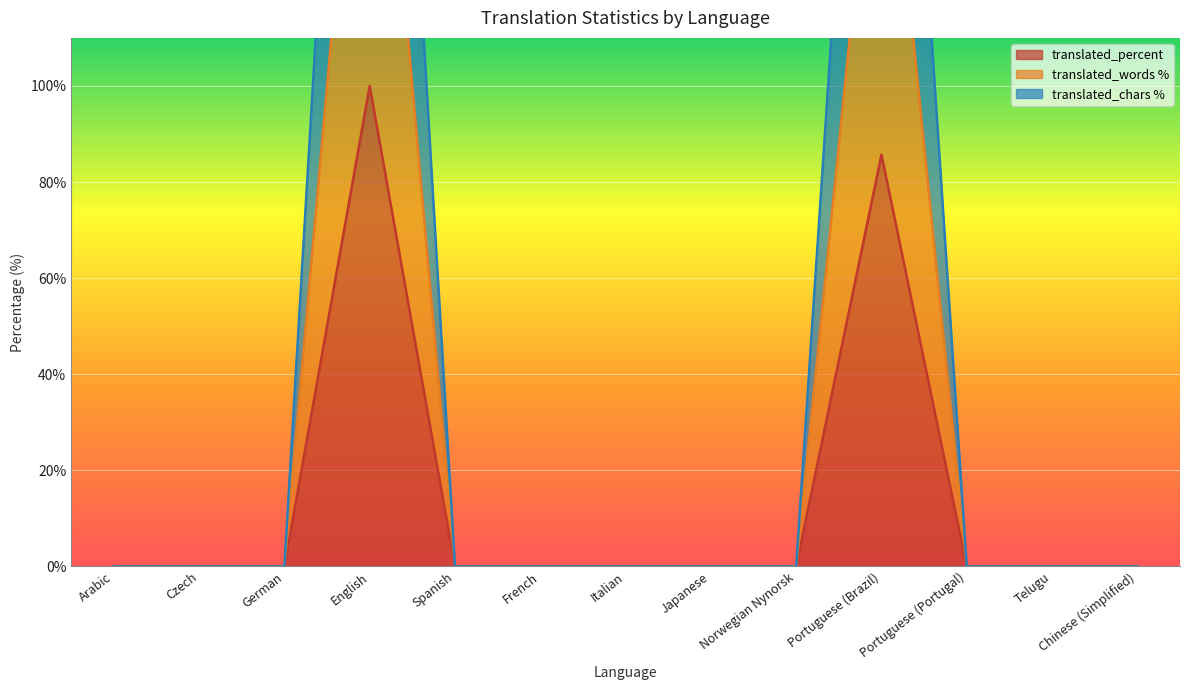

How many lines are shown in the chart?

3